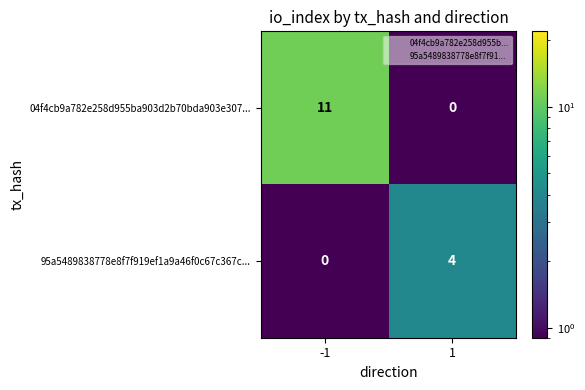

What is the sum of the 95a5489838778e8f7f919ef1a9a46f0c67c367c... values at 1 and -1?

4